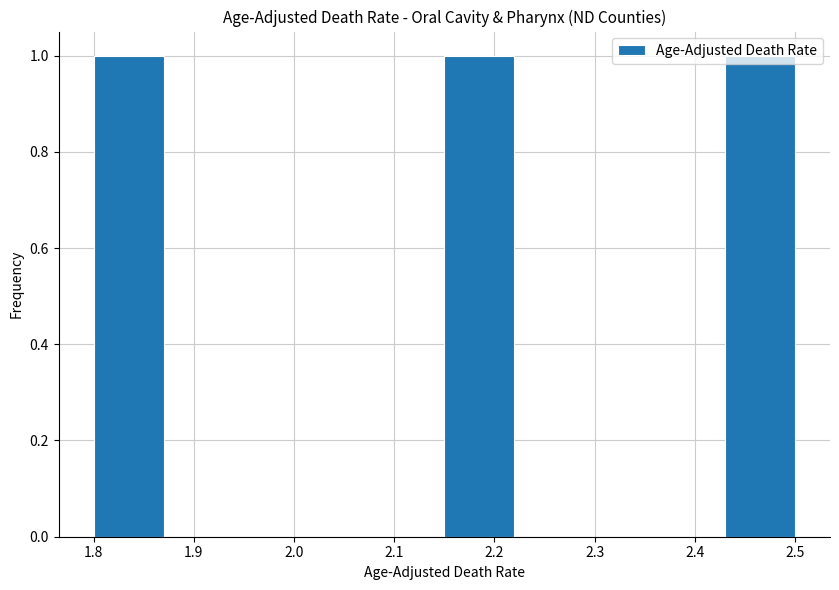

Reading left to right, list every bar in this chart as the range it spans on the x-axis followed by its height. The values are not printed on the chart, so give them approximately, as read against the axis.

1.80 to 1.87: 1
1.87 to 1.94: 0
1.94 to 2.01: 0
2.01 to 2.08: 0
2.08 to 2.15: 0
2.15 to 2.22: 1
2.22 to 2.29: 0
2.29 to 2.36: 0
2.36 to 2.43: 0
2.43 to 2.50: 1